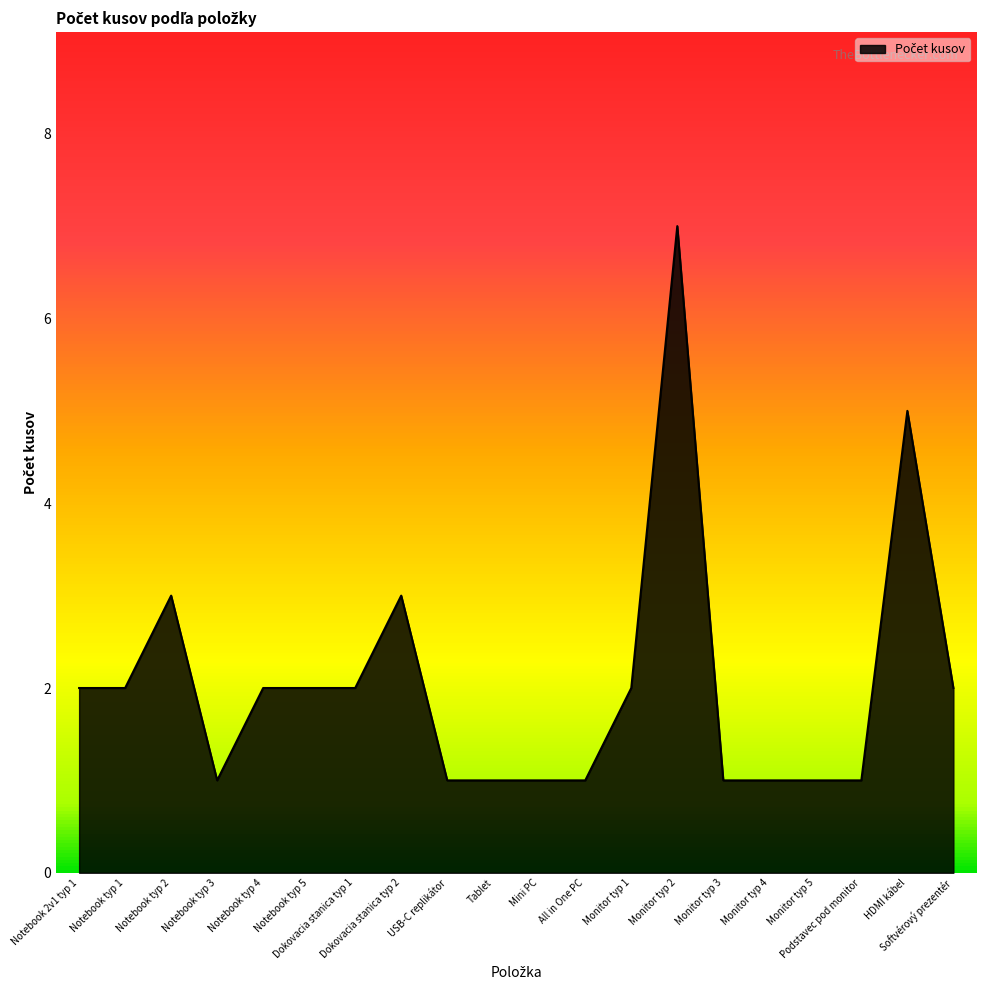

What is the greatest value displayed?

7